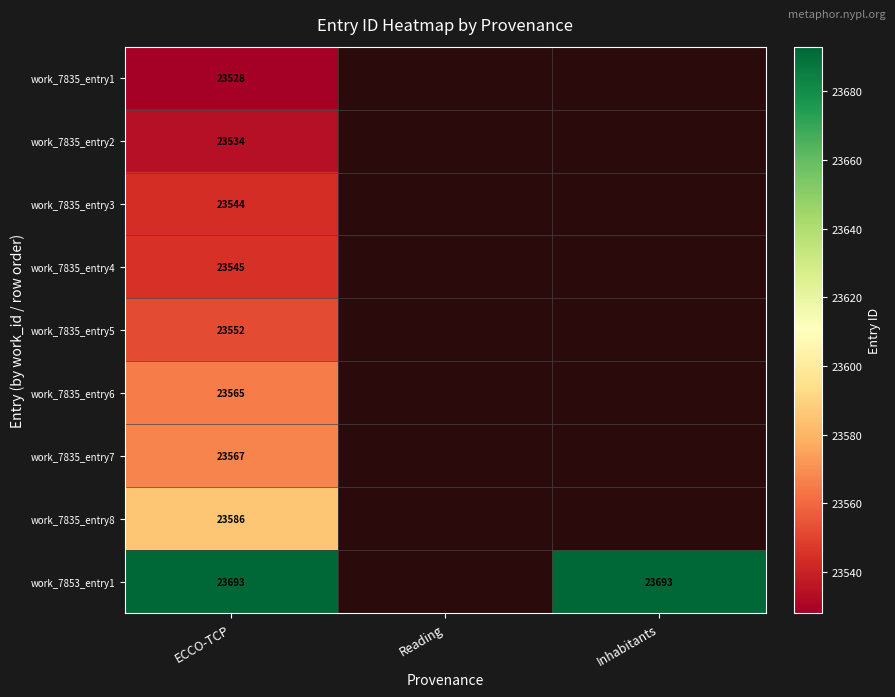

At ECCO-TCP, list the series in order from smallest to largest.

work_7835_entry1, work_7835_entry2, work_7835_entry3, work_7835_entry4, work_7835_entry5, work_7835_entry6, work_7835_entry7, work_7835_entry8, work_7853_entry1